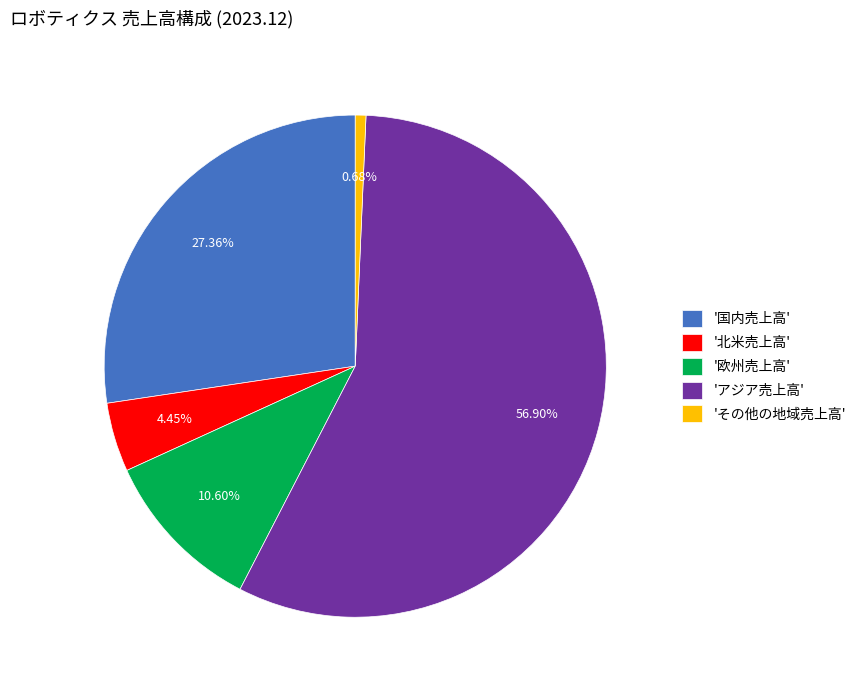

Is there any slice that represents more than half of the pie?

Yes